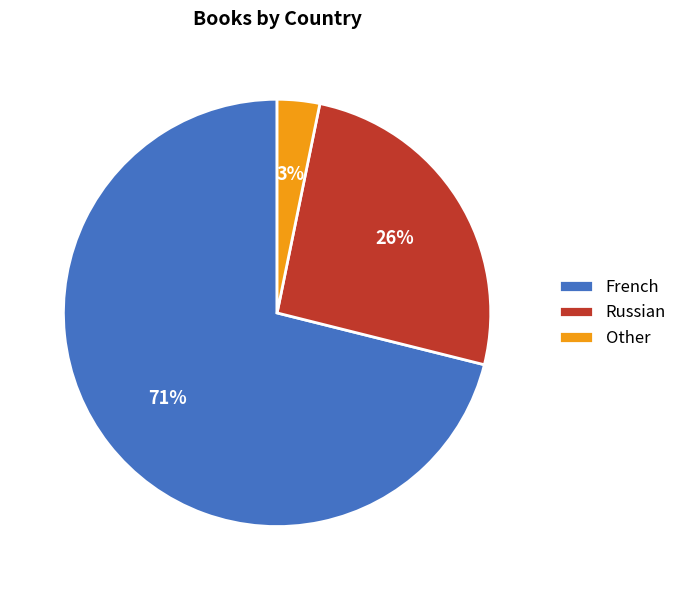

True or false: Russian accounts for 26% of the total.

True